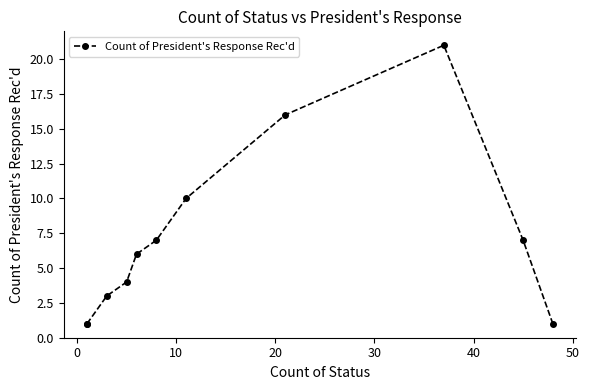

What is the greatest value displayed?

21